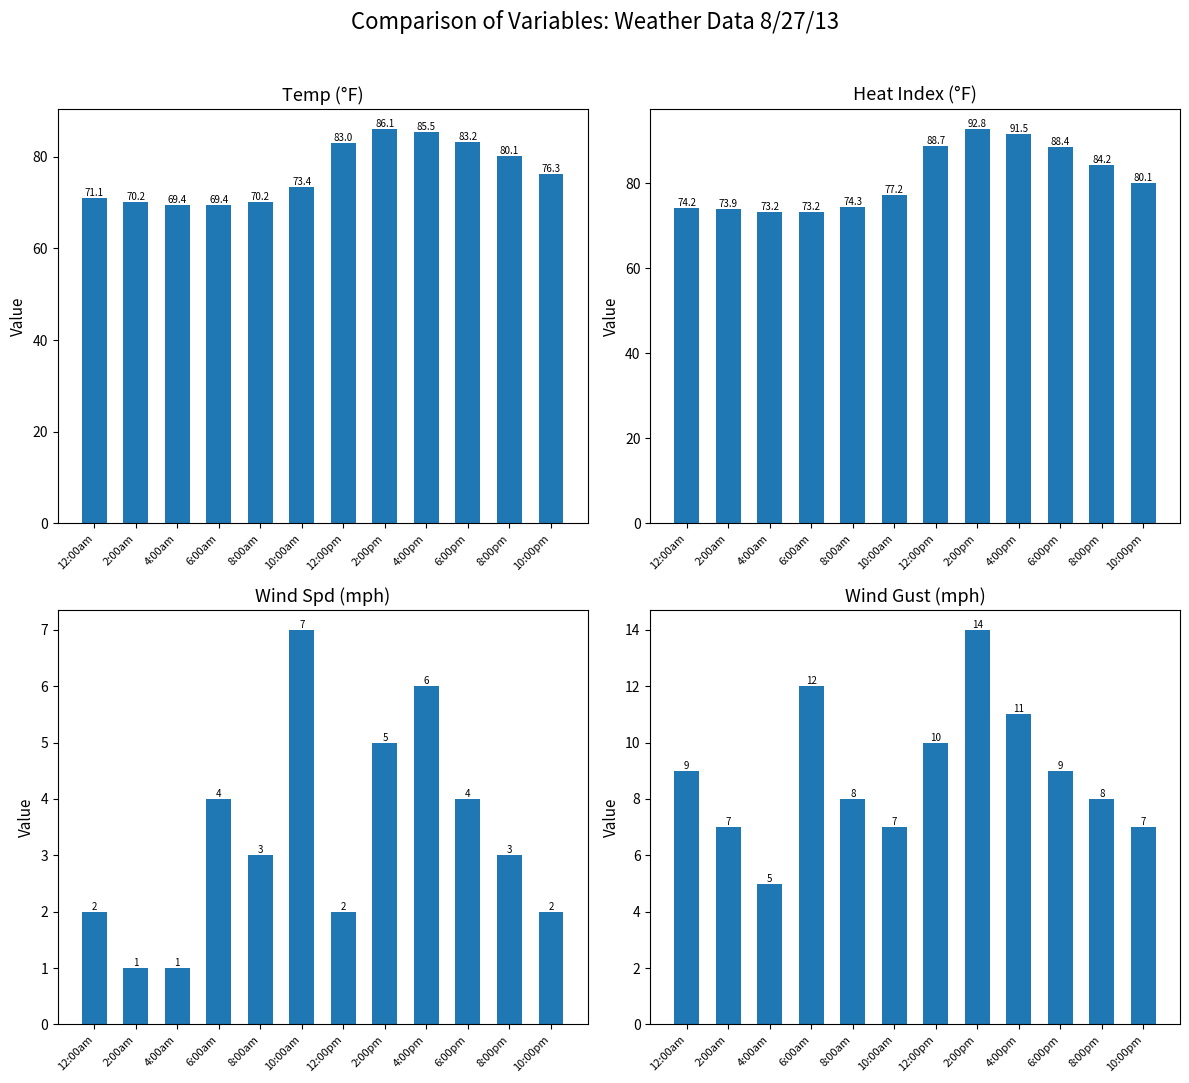

At which category is the sum across all series the highest?

2:00pm